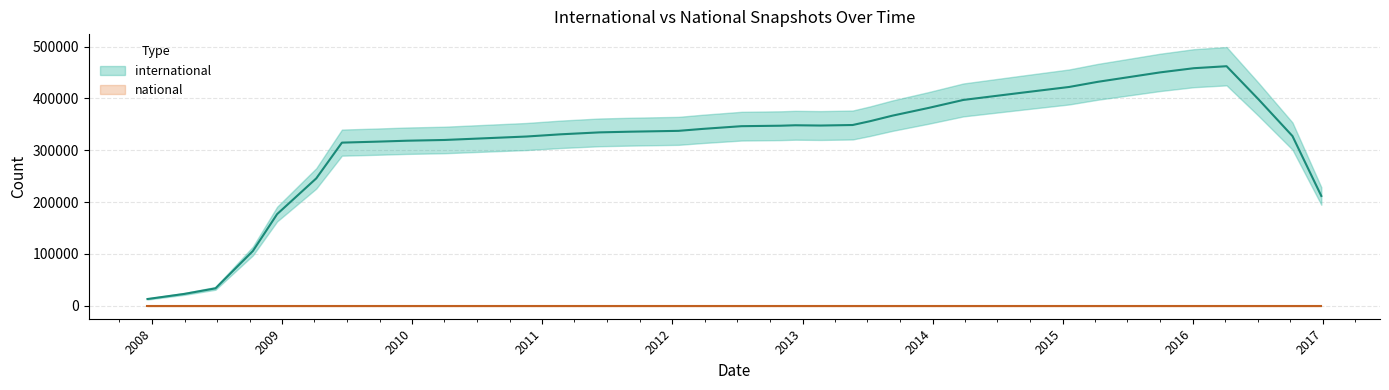

True or false: international has more than 0 points higher than both neighbors.

True